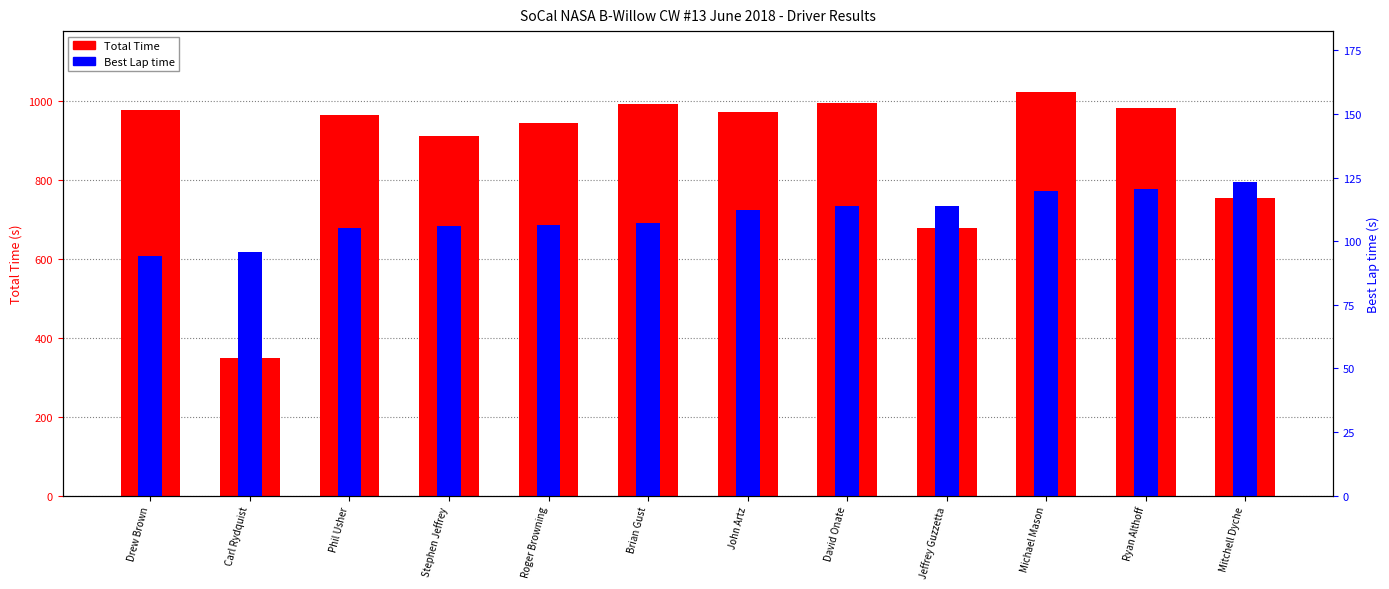

Rank the series by their maximum value, from highest to lowest.

Total Time, Best Lap time